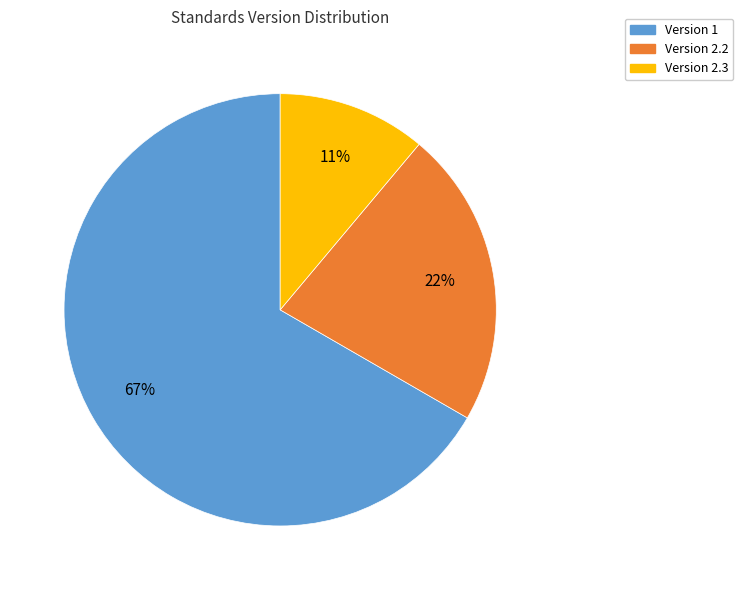

Does Version 1 account for over 50% of the chart?

Yes